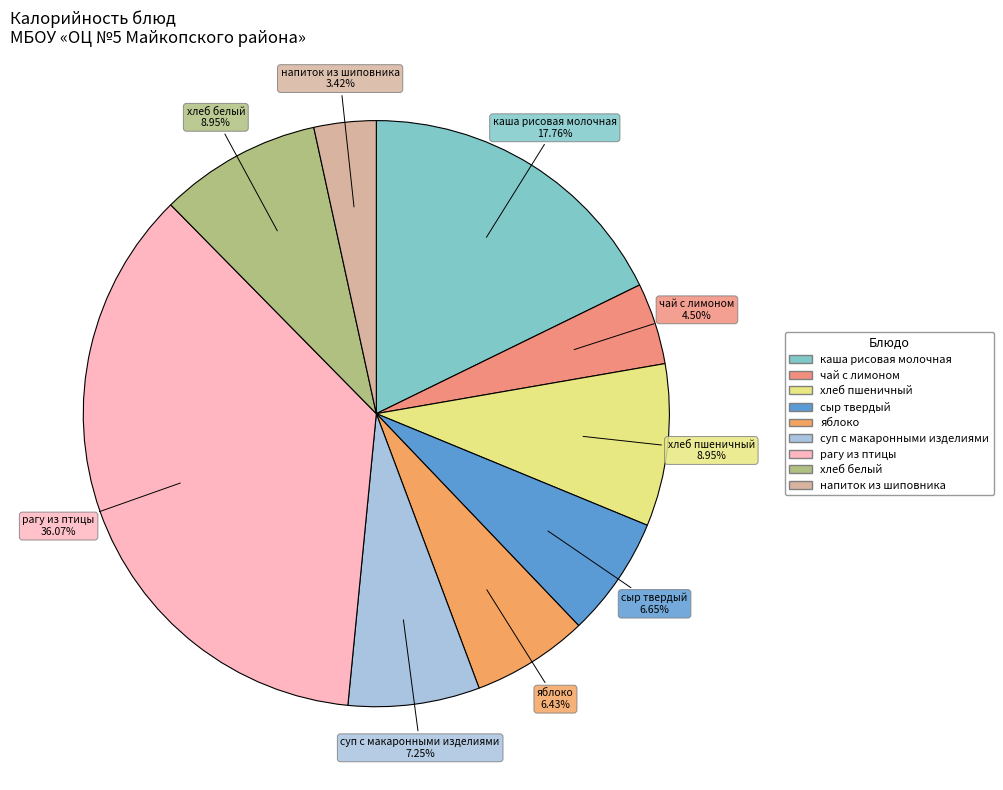

Does напиток из шиповника account for over 50% of the chart?

No